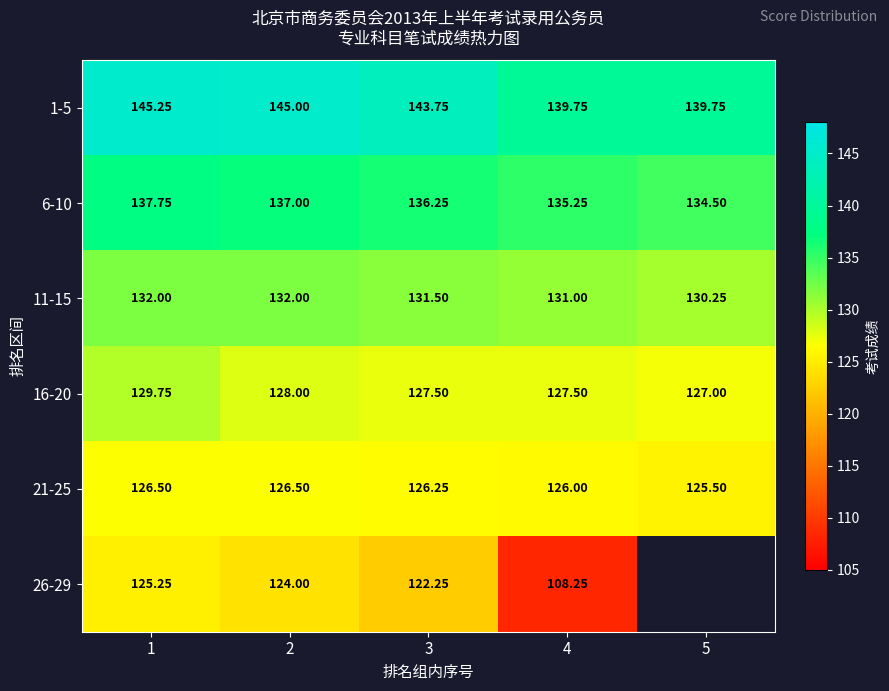

Is the value of 6-10 at 2 greater than the value of 11-15 at 2?

Yes